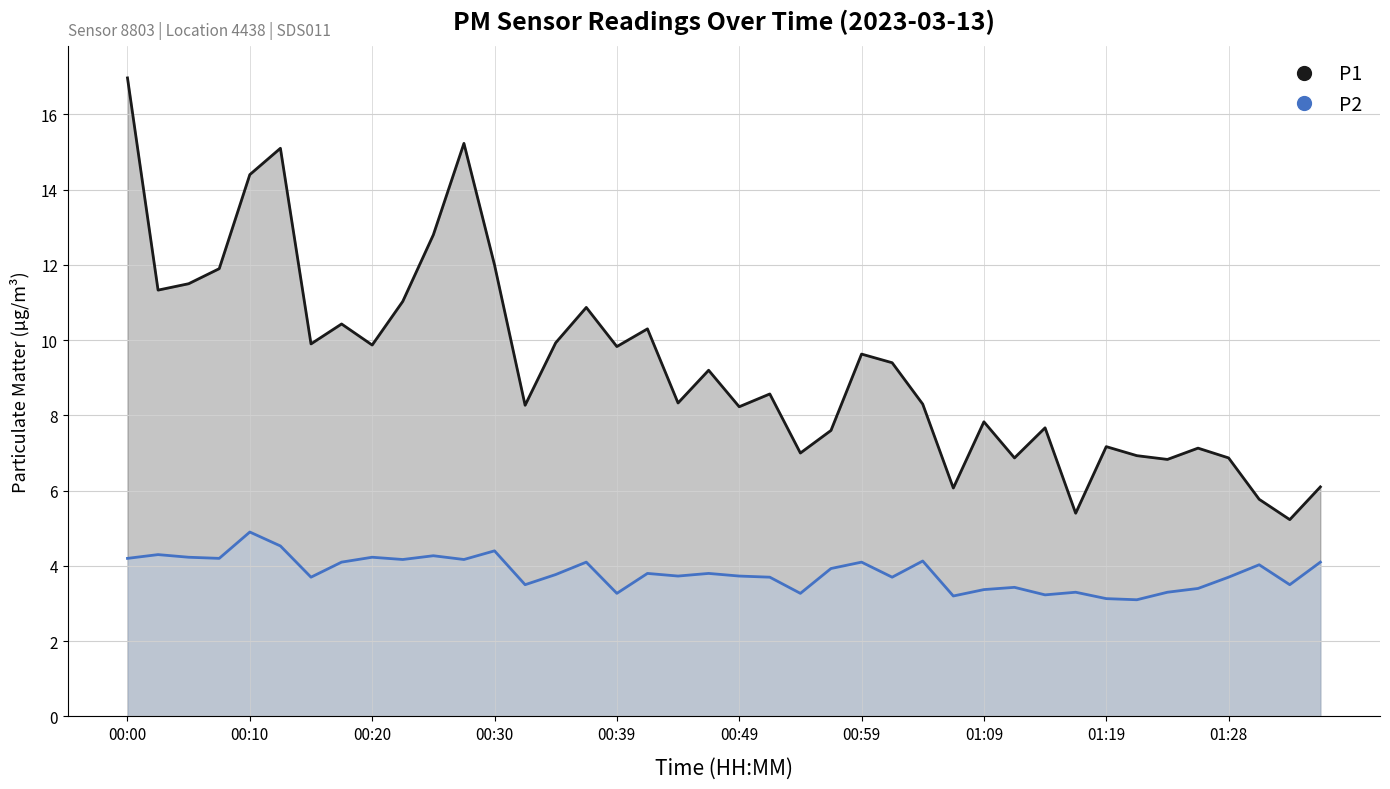

True or false: P1 and P2 cross at least once.

False